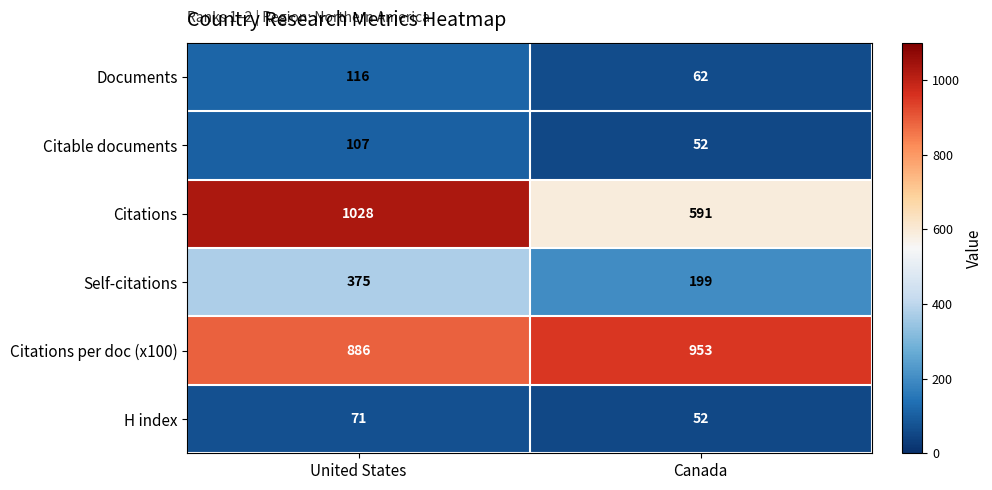

Rank the series by their maximum value, from lowest to highest.

H index, Citable documents, Documents, Self-citations, Citations per doc (x100), Citations